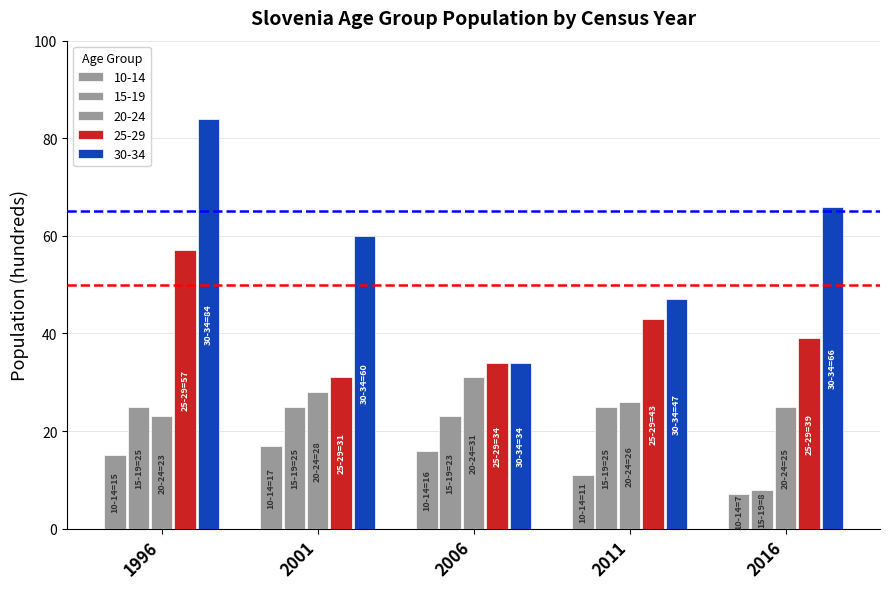

How many categories are shown in the chart?

5